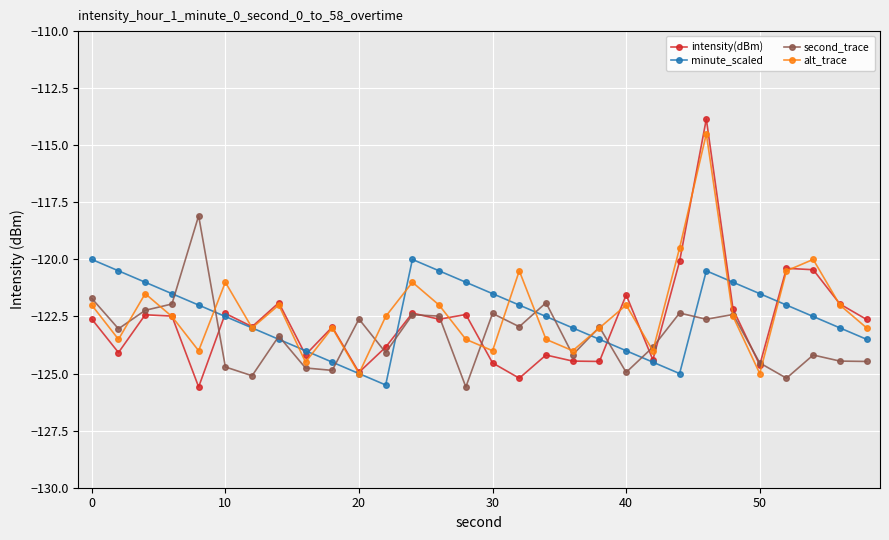

In minute_scaled, how many points are lower than both neighbors (excluding endpoints)?

2